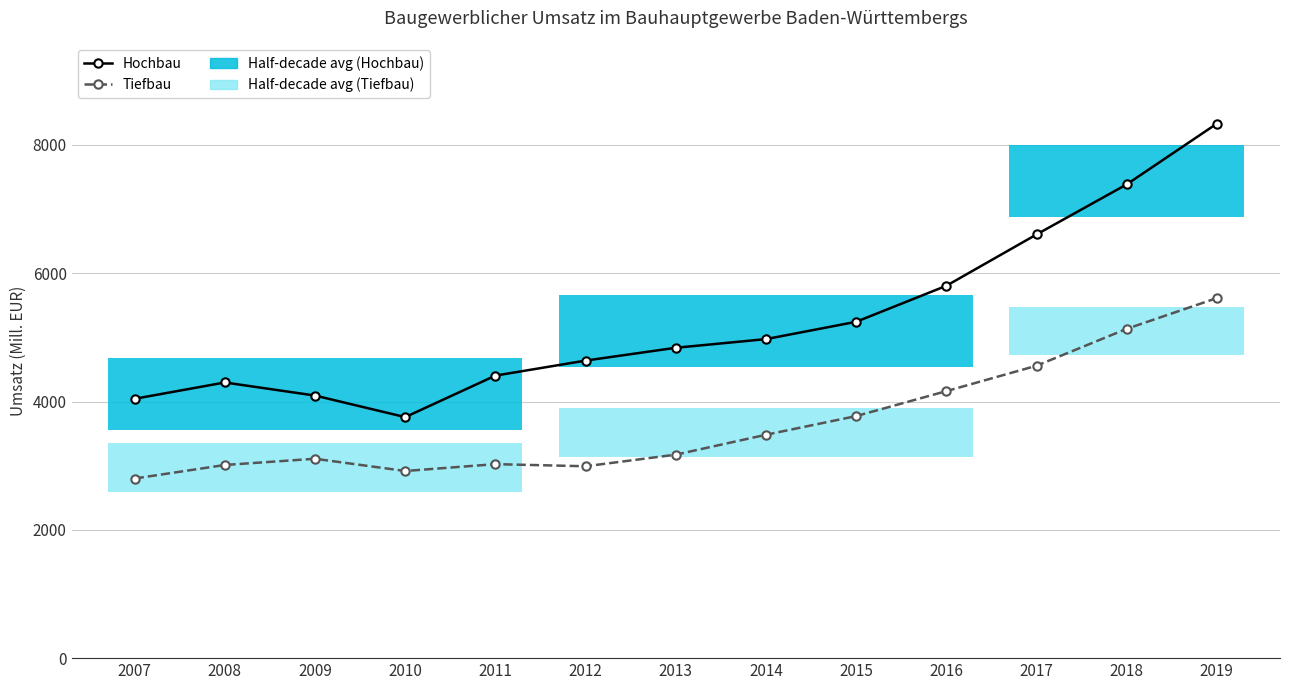

True or false: Tiefbau has more than 2 interior local peaks.

False